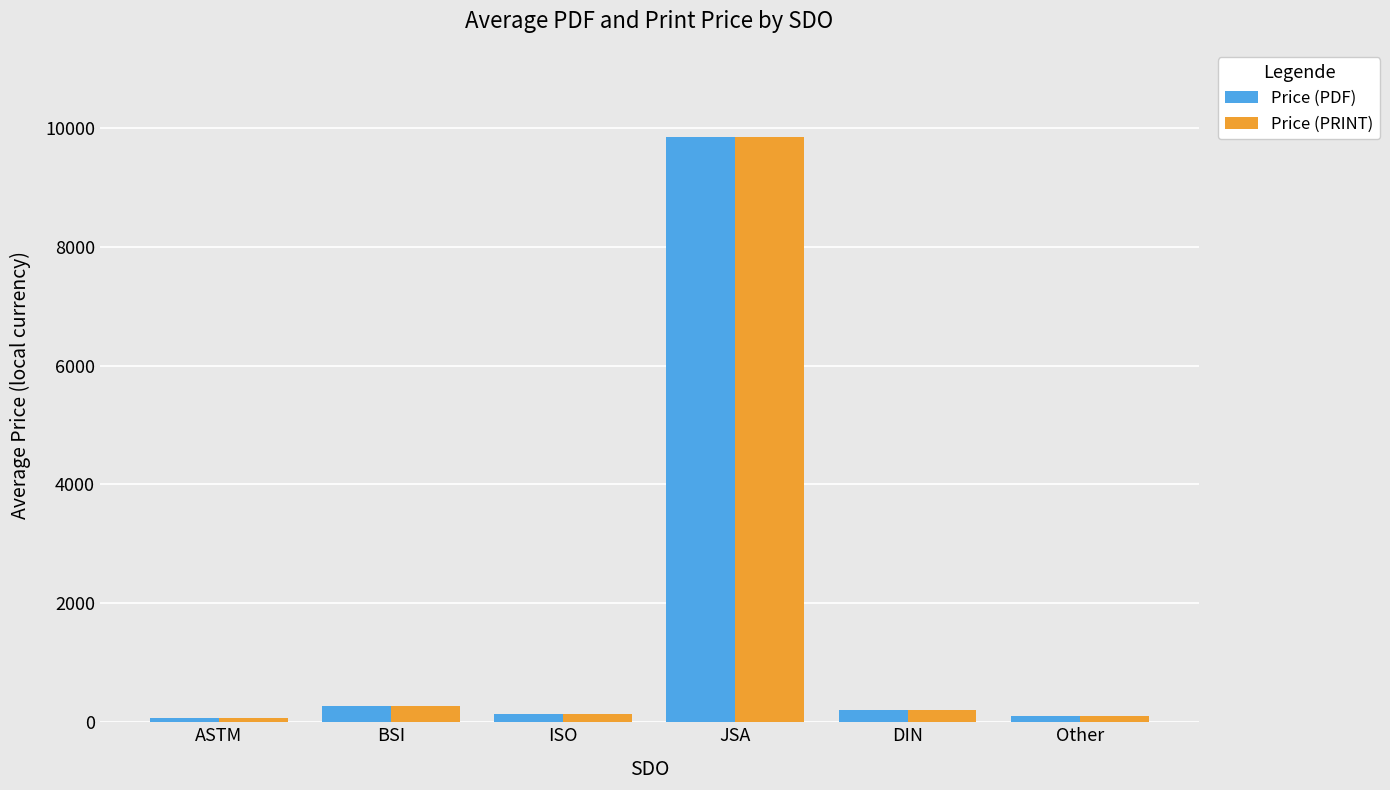

At which category is the sum across all series the highest?

JSA